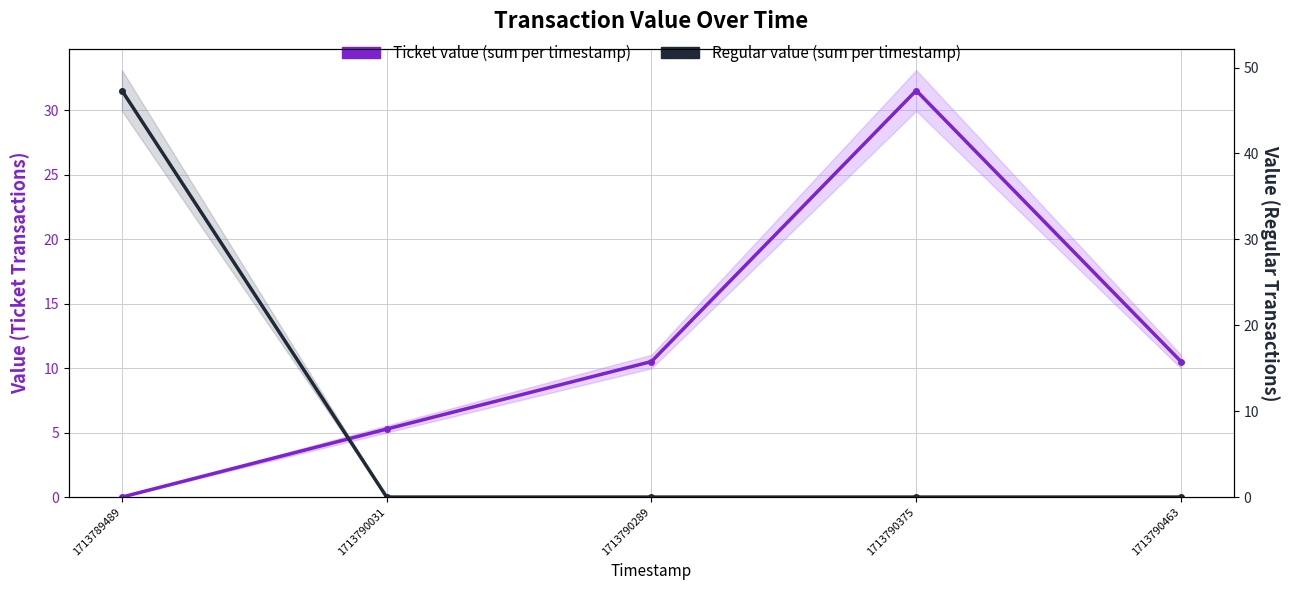

At which label is Ticket value (sum per timestamp) closest to 15?

1713790289